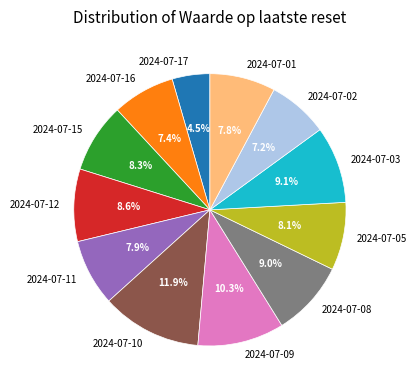

How many segments does this pie chart have?

12